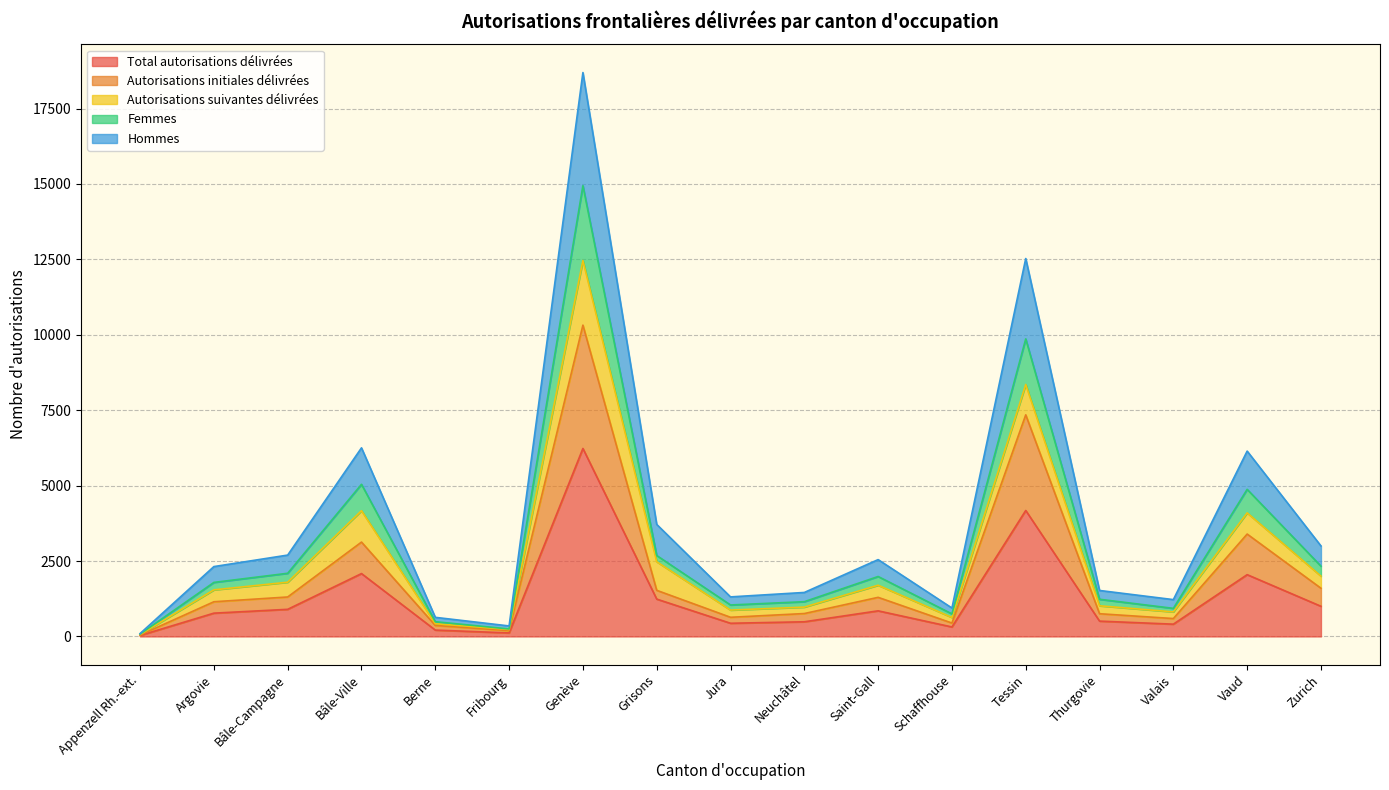

At which label is Hommes closest to 9394?

Tessin